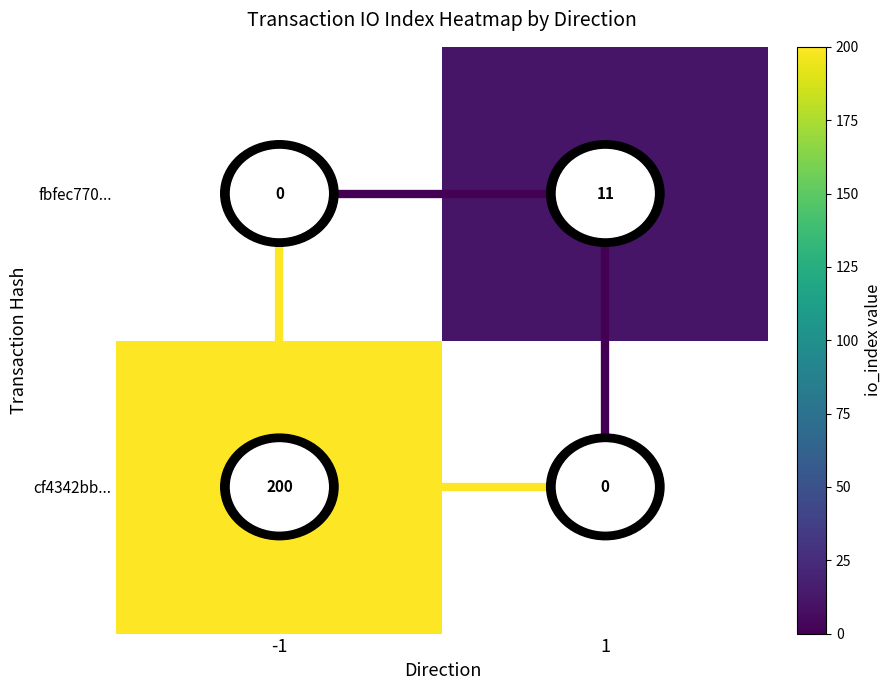

True or false: fbfec770... has a value of 11.0 at 1.

True